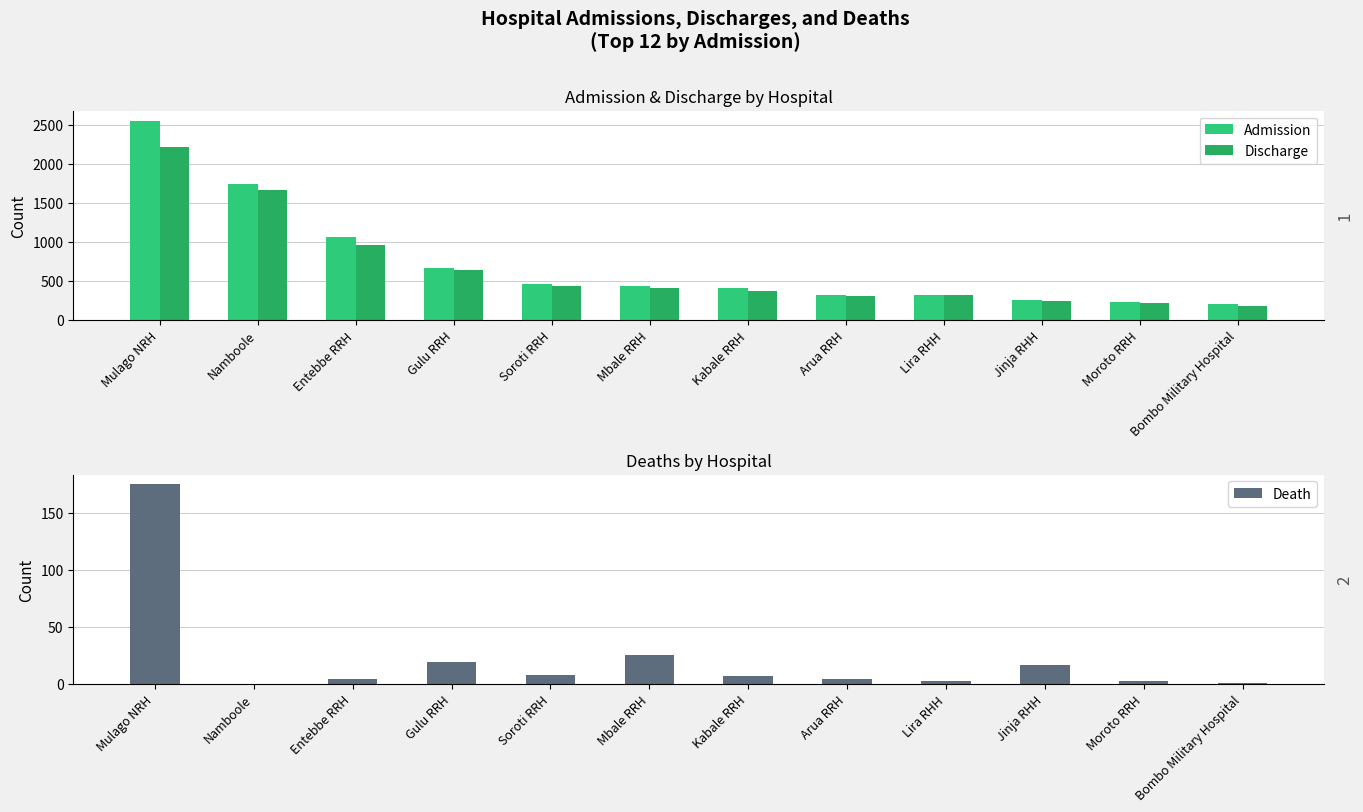

Which series has the largest total across all categories?

Admission